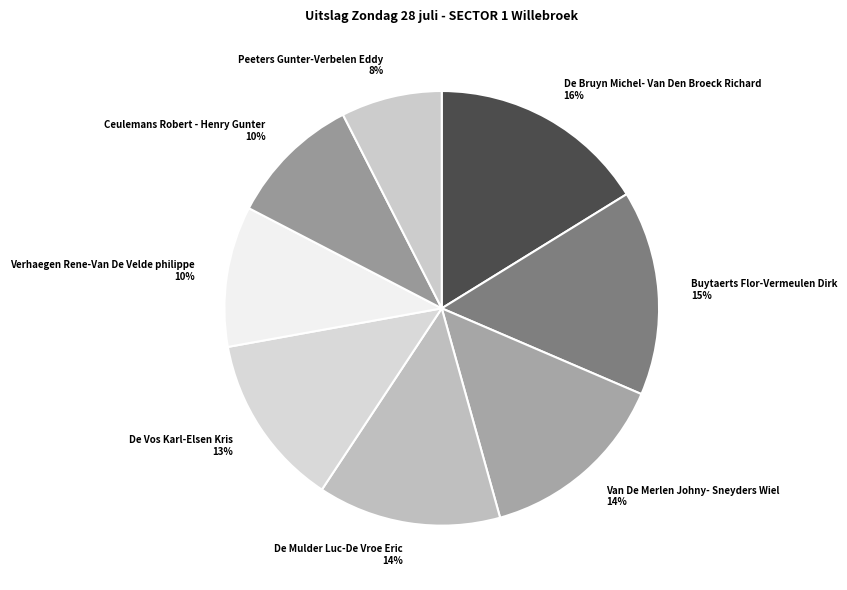

Is Van De Merlen Johny- Sneyders Wiel the majority of the pie?

No